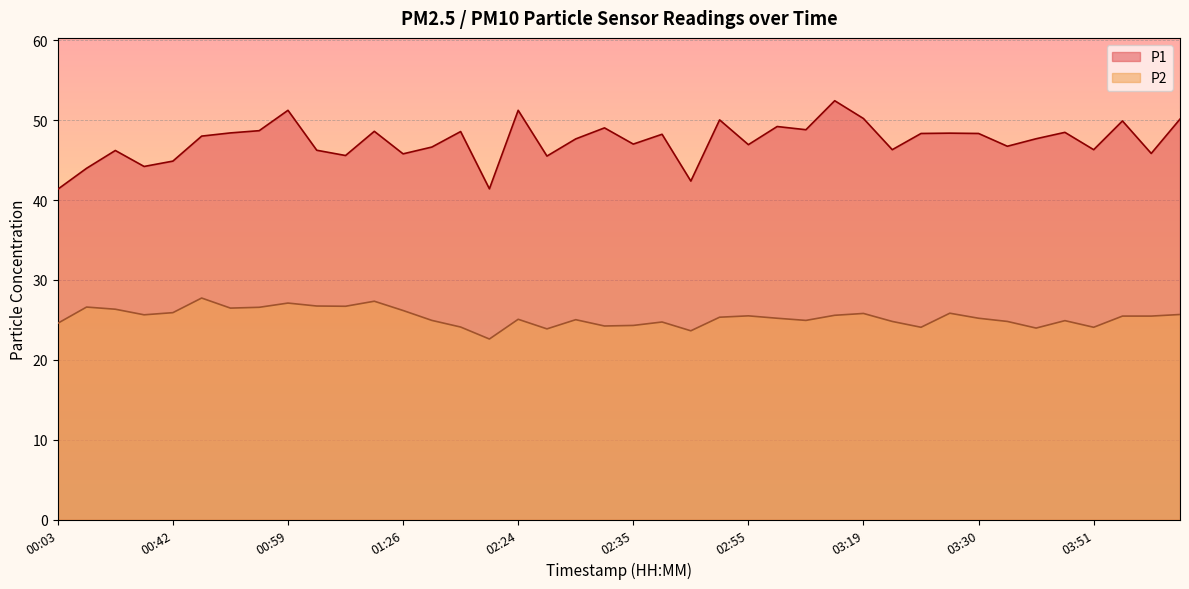

How many lines are shown in the chart?

2